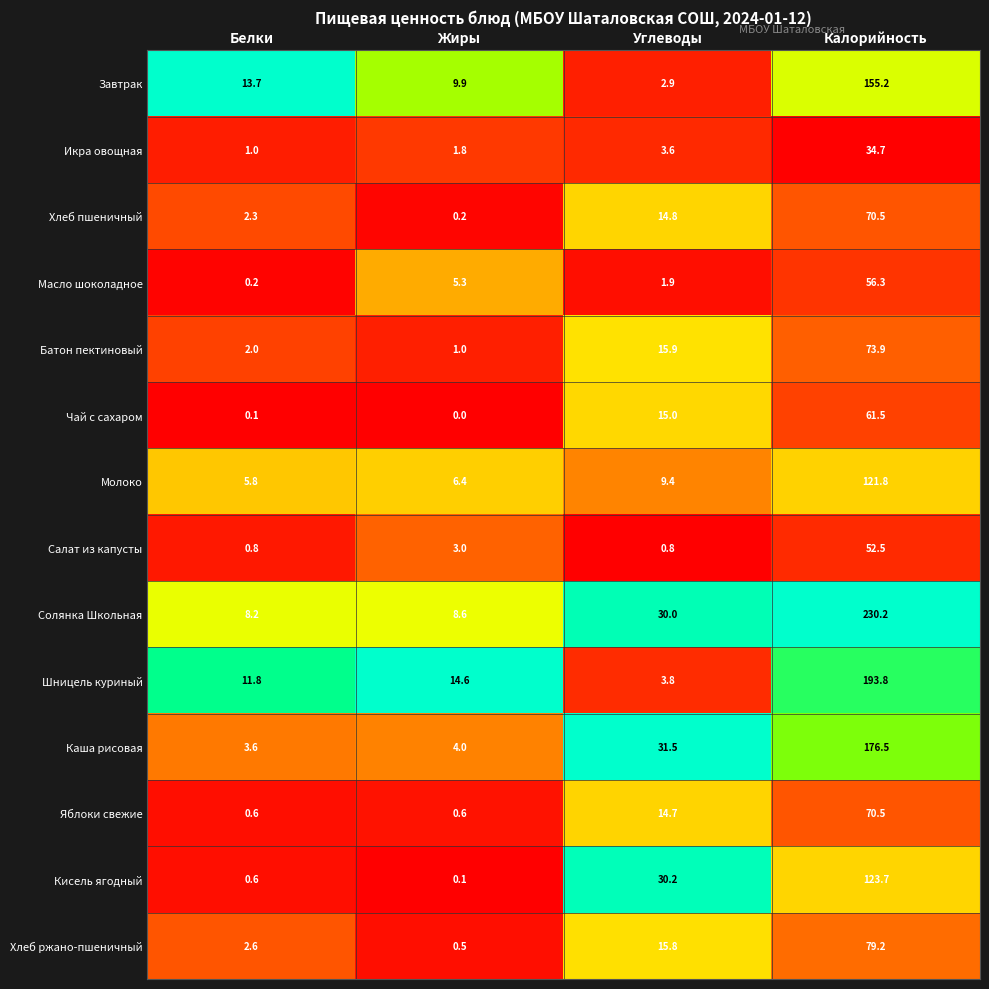

What is the total value across all series at Жиры?

56.0